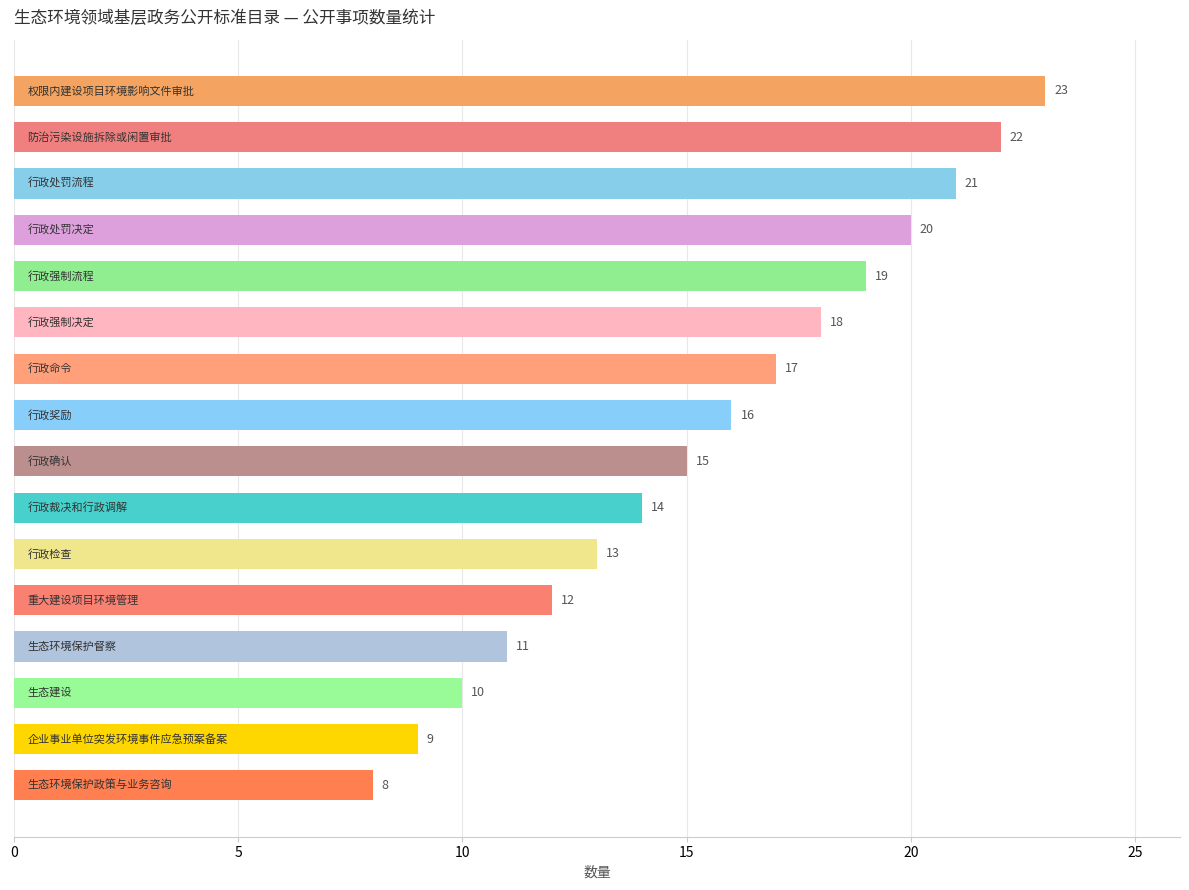

What is the sum of all values?

248